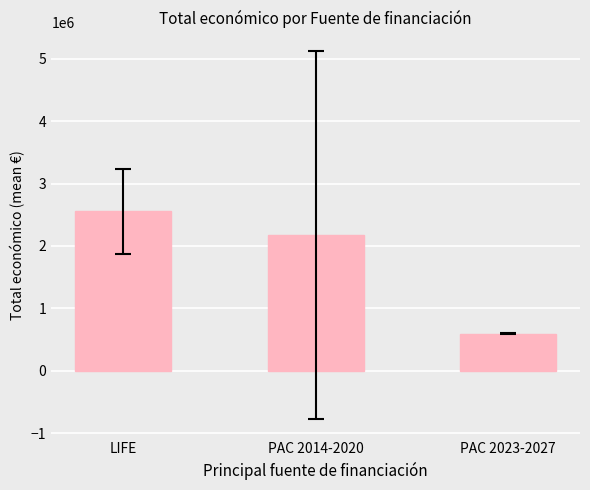

What is the label of the 2nd bar from the left?

PAC 2014-2020